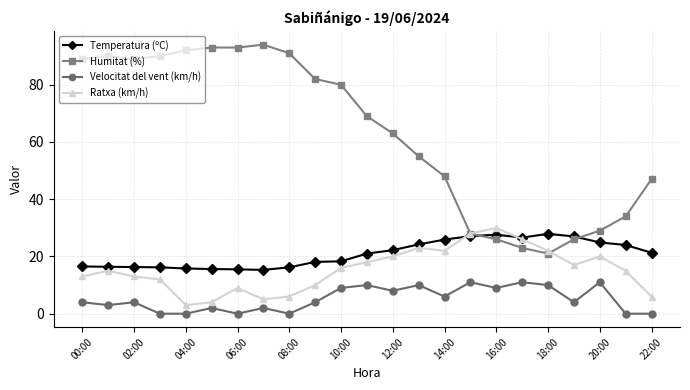

List the series in order of their peak value, highest first.

Humitat (%), Ratxa (km/h), Temperatura (ºC), Velocitat del vent (km/h)